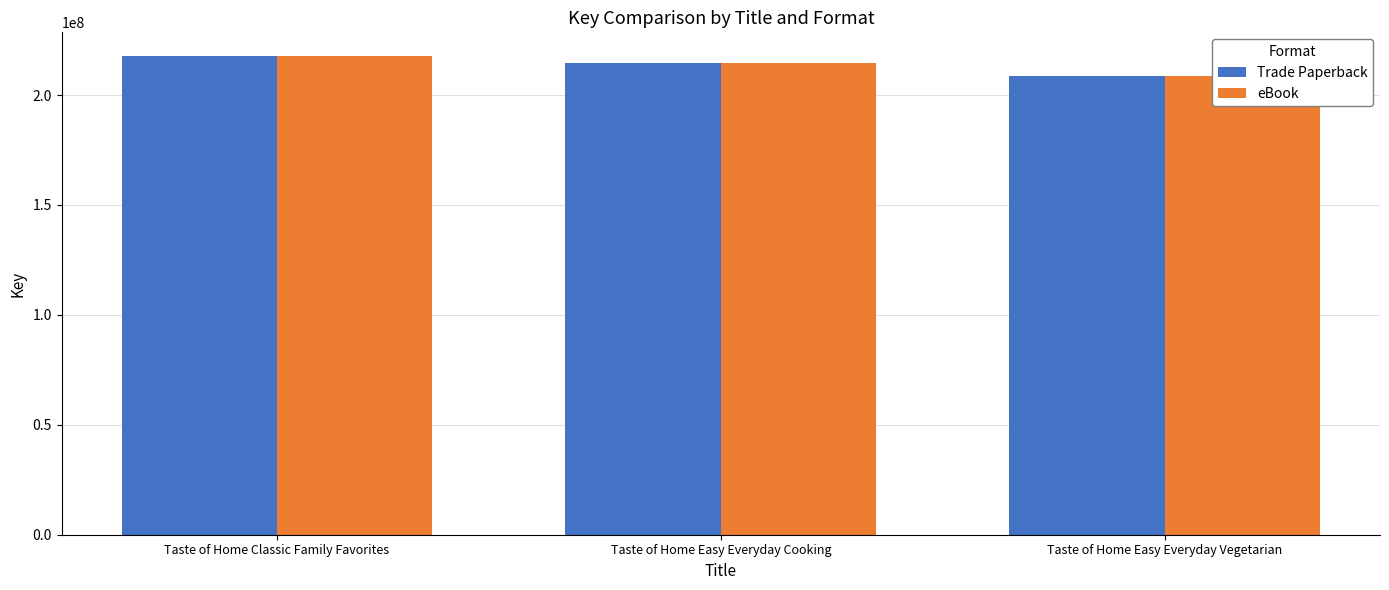

What is the total value across all series at Taste of Home Classic Family Favorites?

435295538